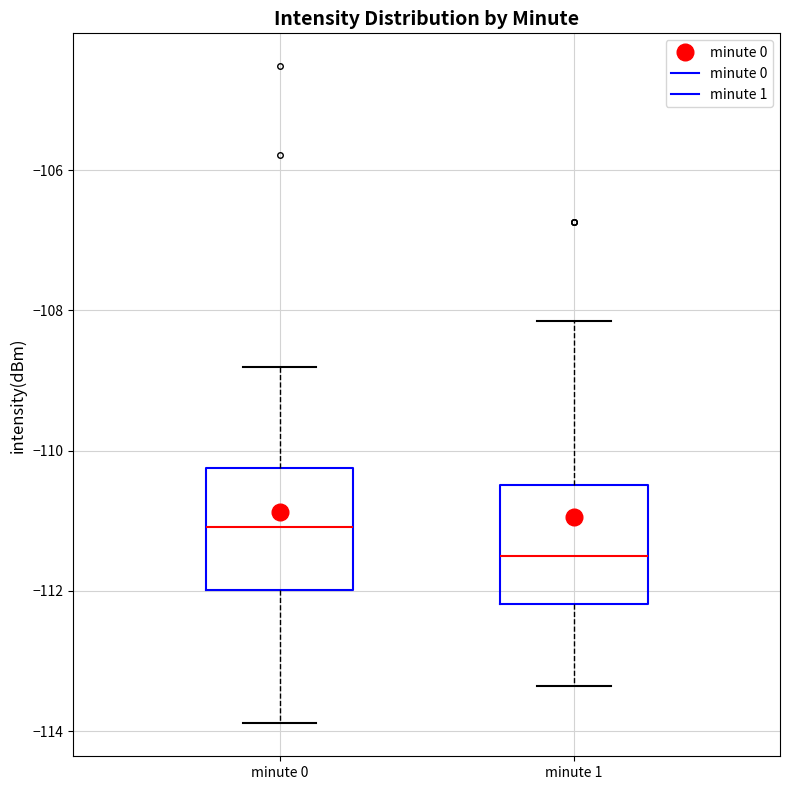

Reading left to right, transcribe this box plot: for each box, give where its median line is, the range the box spans, and where its two whiskers end, as read against the y-axis. The values are not printed on the chart, so give them approximately, as read against the axis.

minute 0: median -111.0, box -112.0 to -110.2, whiskers -113.8 to -108.8
minute 1: median -111.6, box -112.2 to -110.4, whiskers -113.4 to -108.2